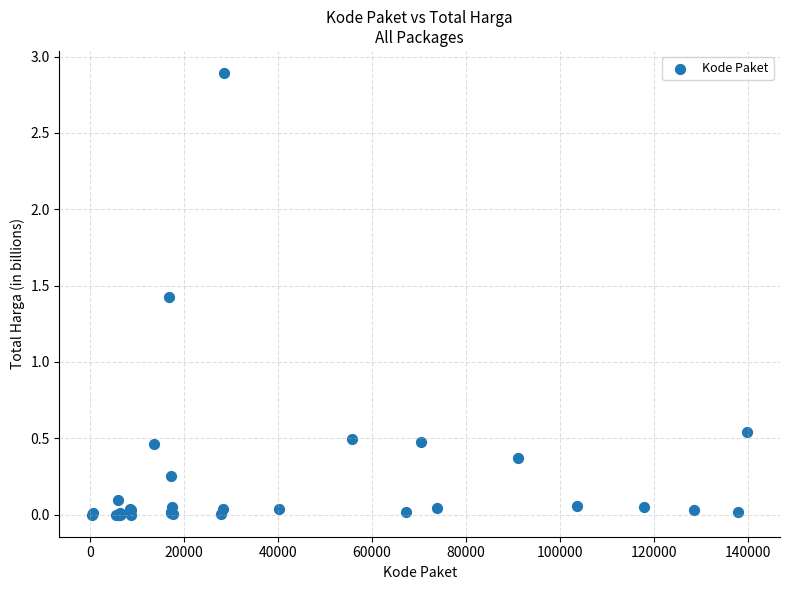

What Y value in the scatter plot is closest to 1?

1.4